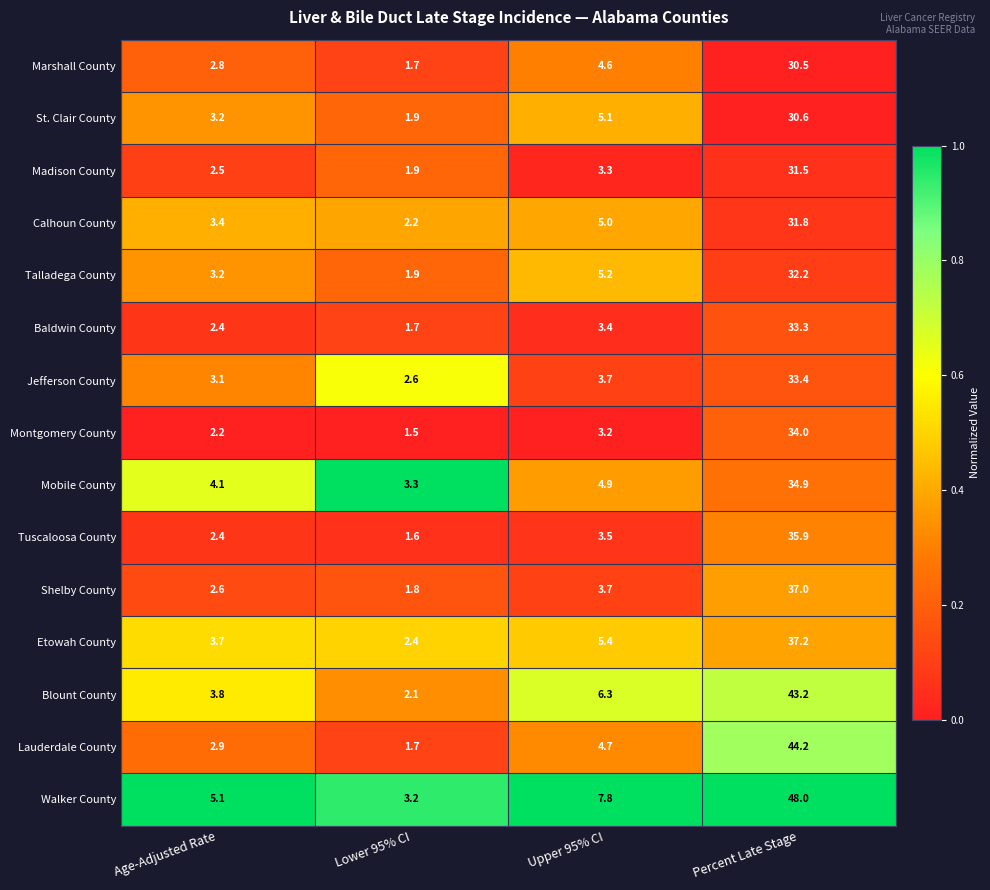

What is the total value across all series at Upper 95% CI?

69.8